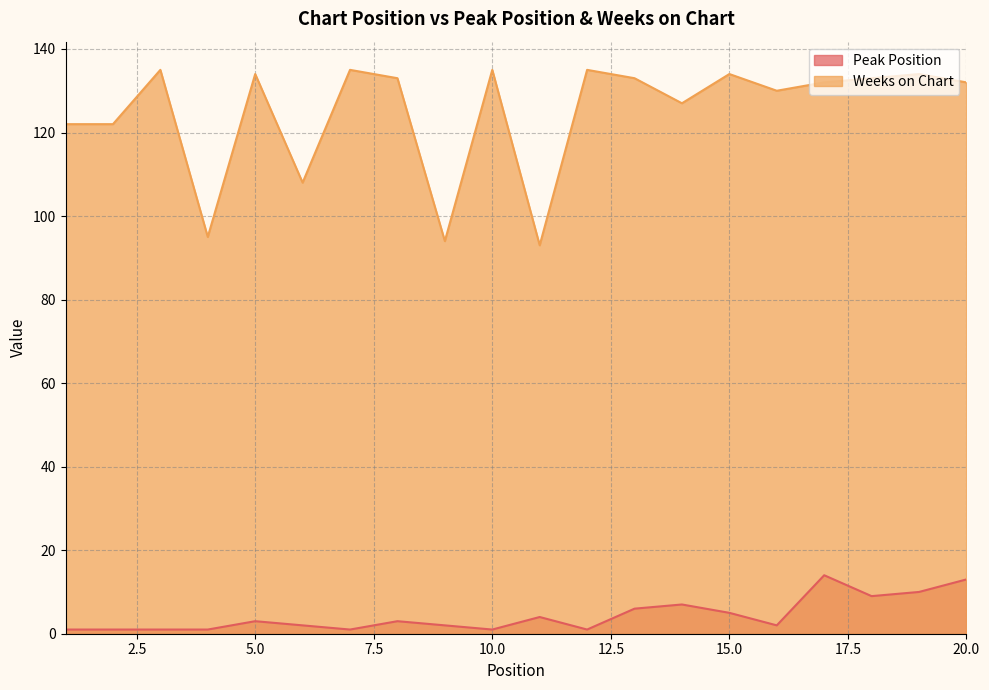

Reading left to right, transcribe all the data shown in this chart.

Peak Position: 1	1	1	1	3	2	1	3	2	1	4	1	6	7	5	2	14	9	10	13
Weeks on Chart: 122	122	135	95	134	108	135	133	94	135	93	135	133	127	134	130	132	133	134	132